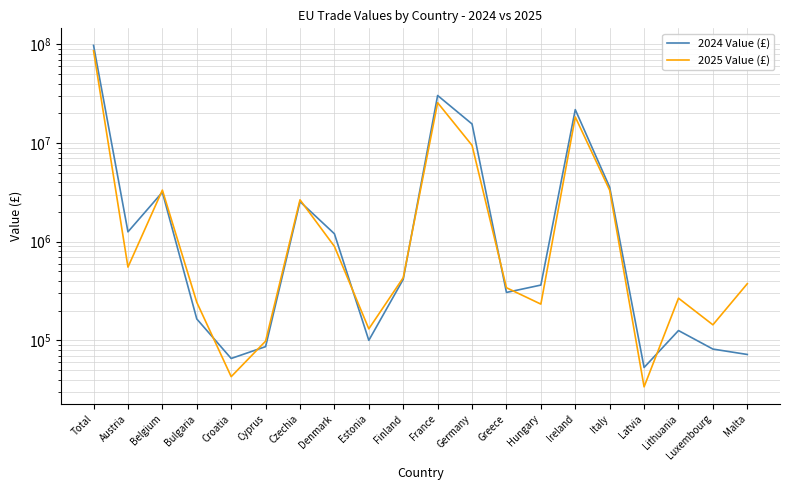

Which label corresponds to the largest value in the chart?

Total